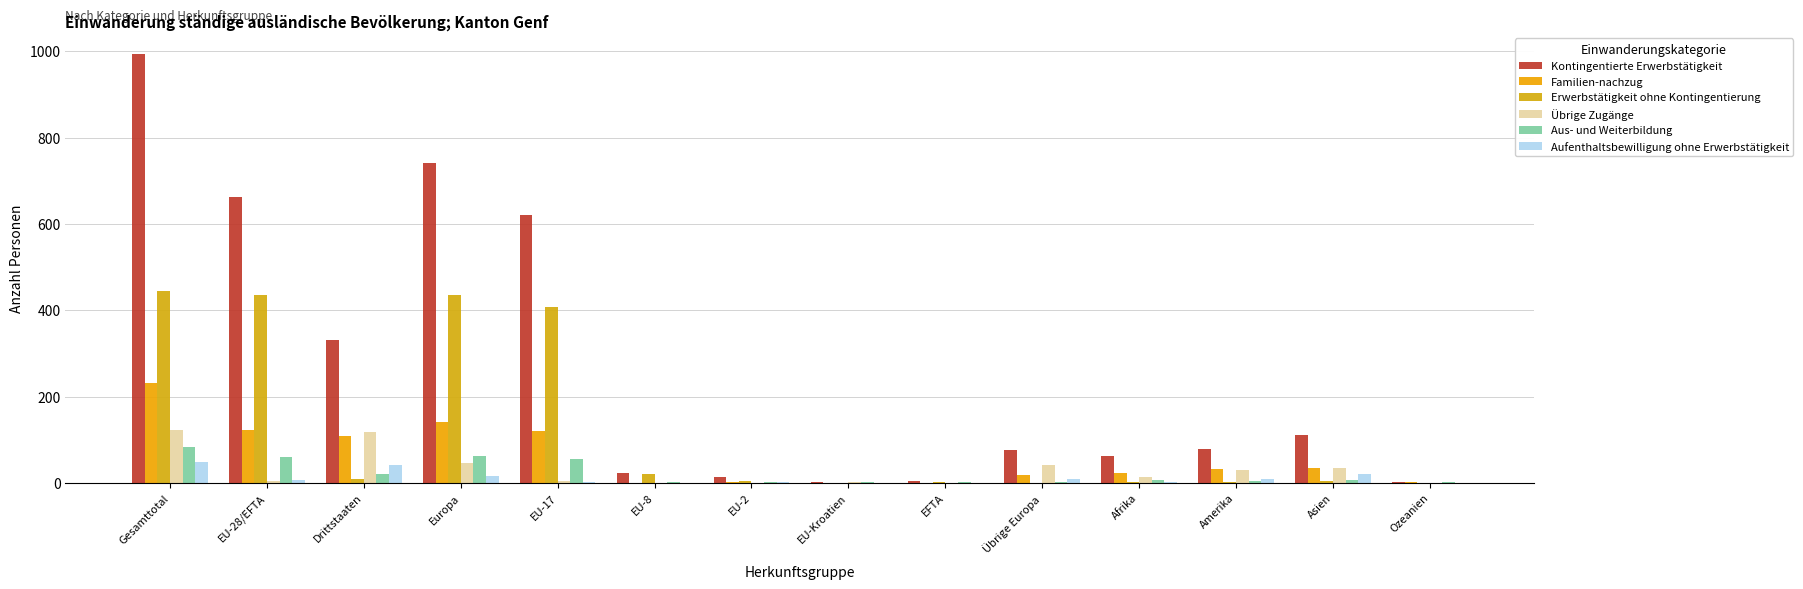

How many distinct data groups are displayed?

6